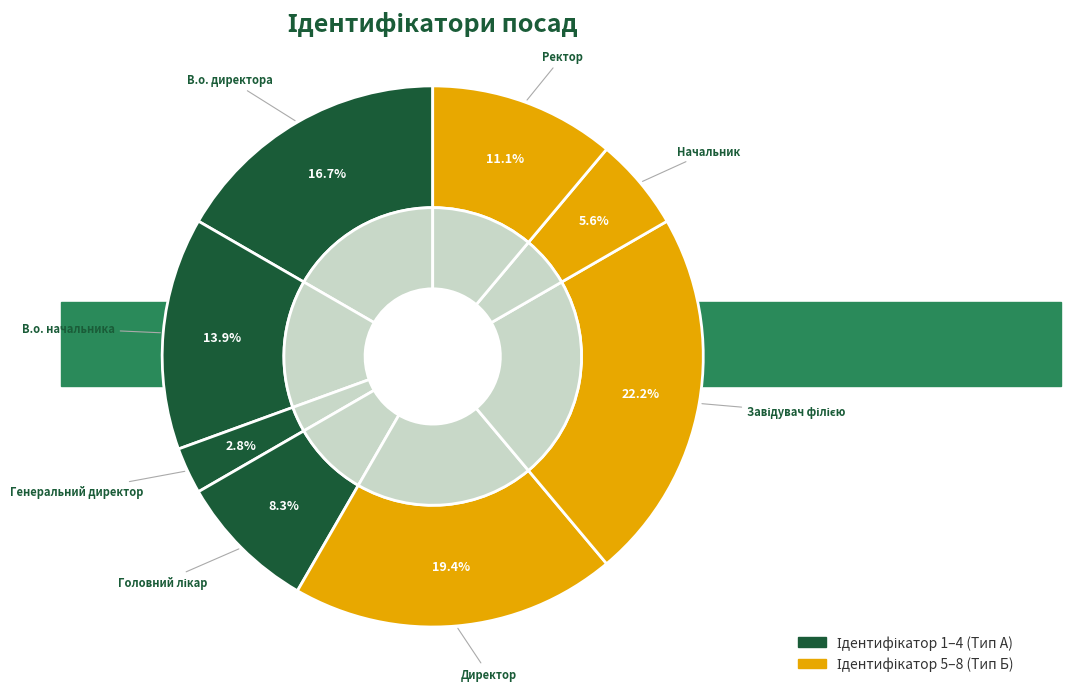

To the nearest percent, what portion does Генеральний директор represent?

3%